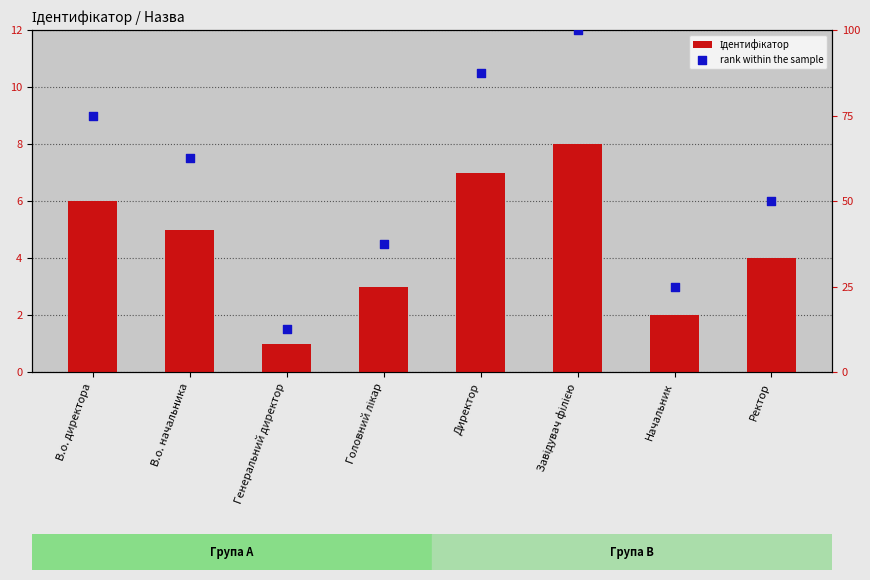

Which series reaches the minimum Y coordinate?

Ідентифікатор